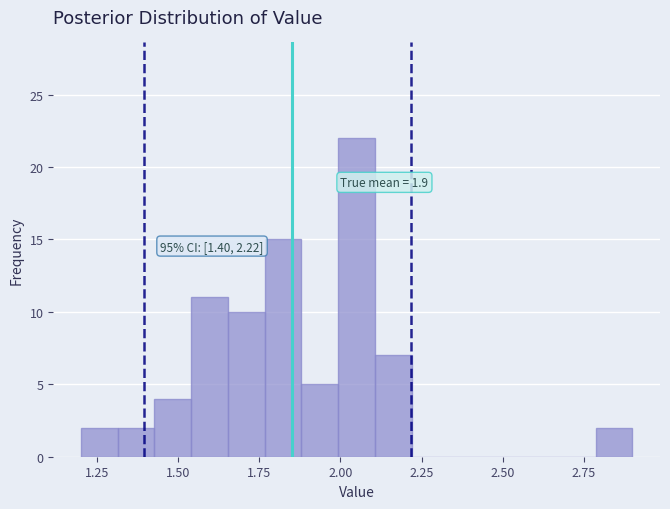

Around what value on the x-axis is the tallest bar? Give the approximate position of its centre, as read against the axis.

2.05